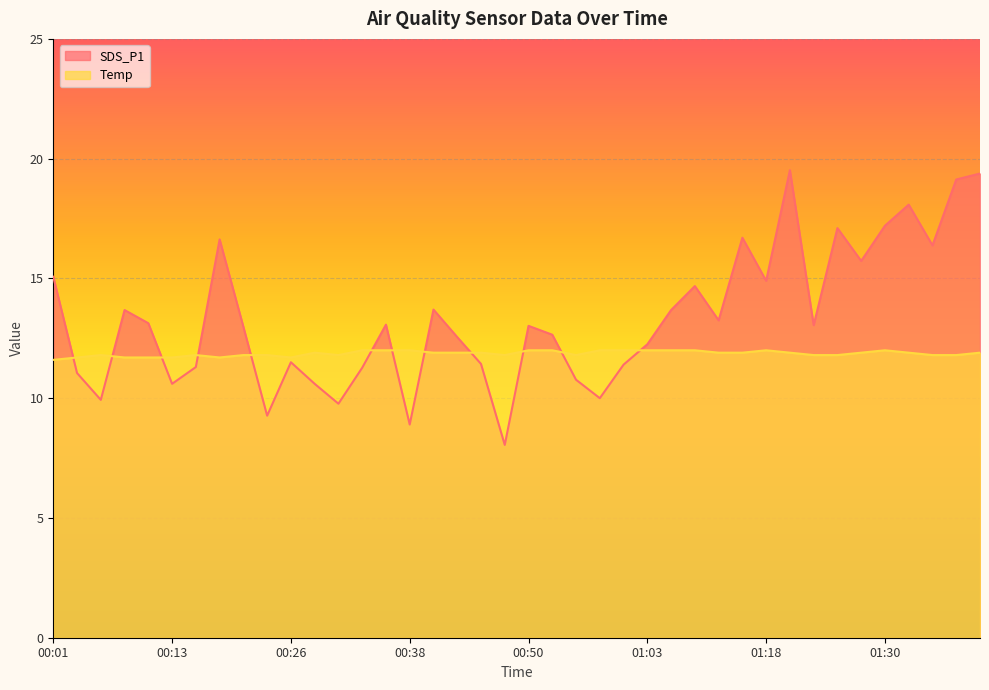

True or false: Temp has more than 0 points higher than both neighbors.

True